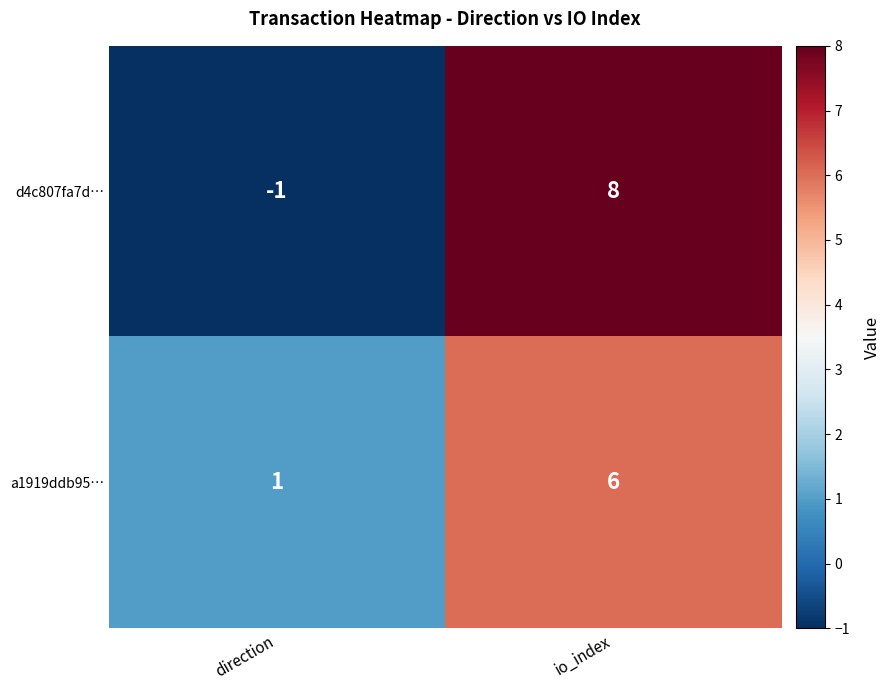

Reading right to left, what are all the values shown in this chart?

d4c807fa7d…: 8	-1
a1919ddb95…: 6	1